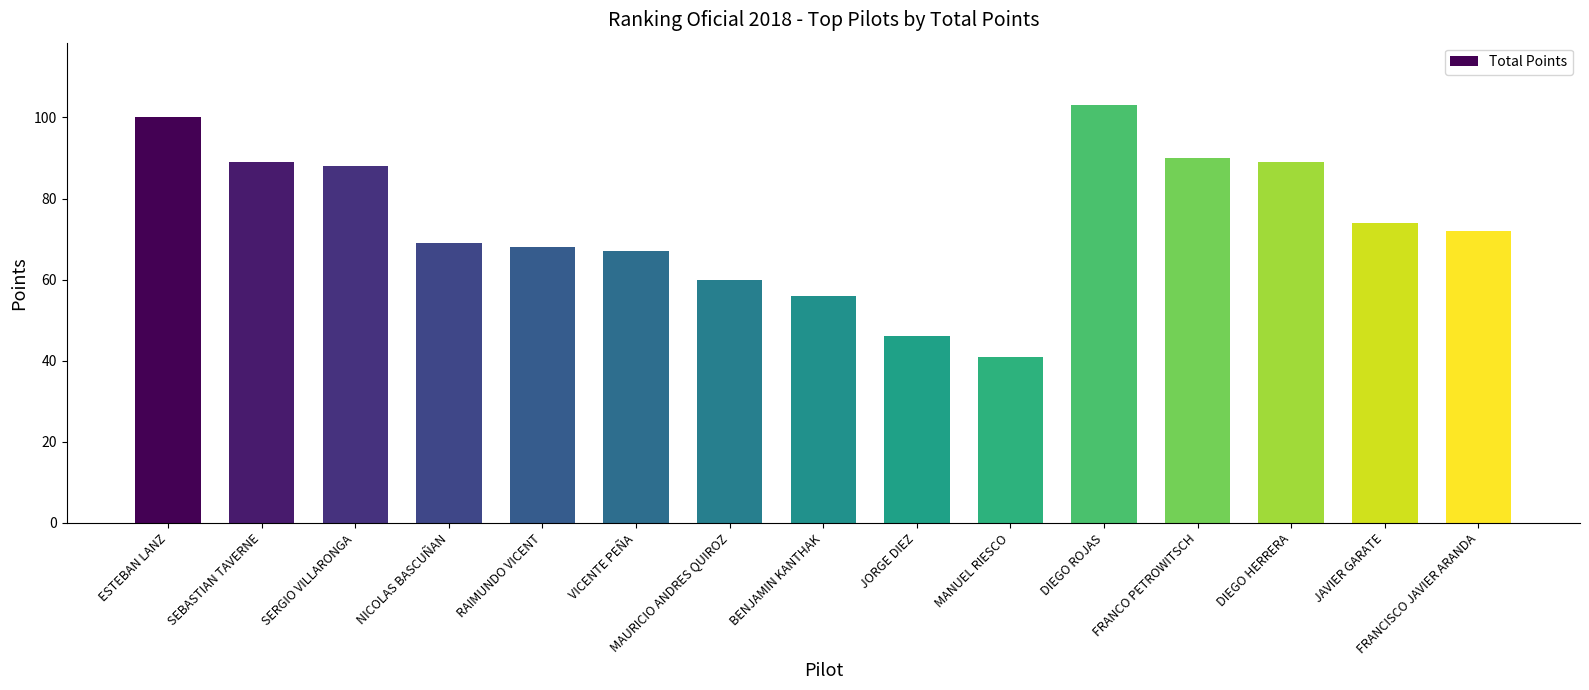

How many series are shown in this chart?

1